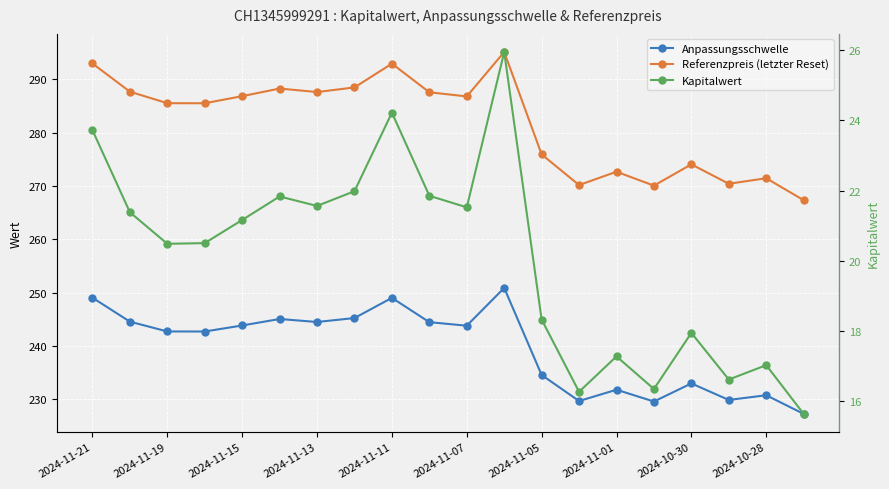

True or false: Kapitalwert has a value of 16.6 at 17.

True